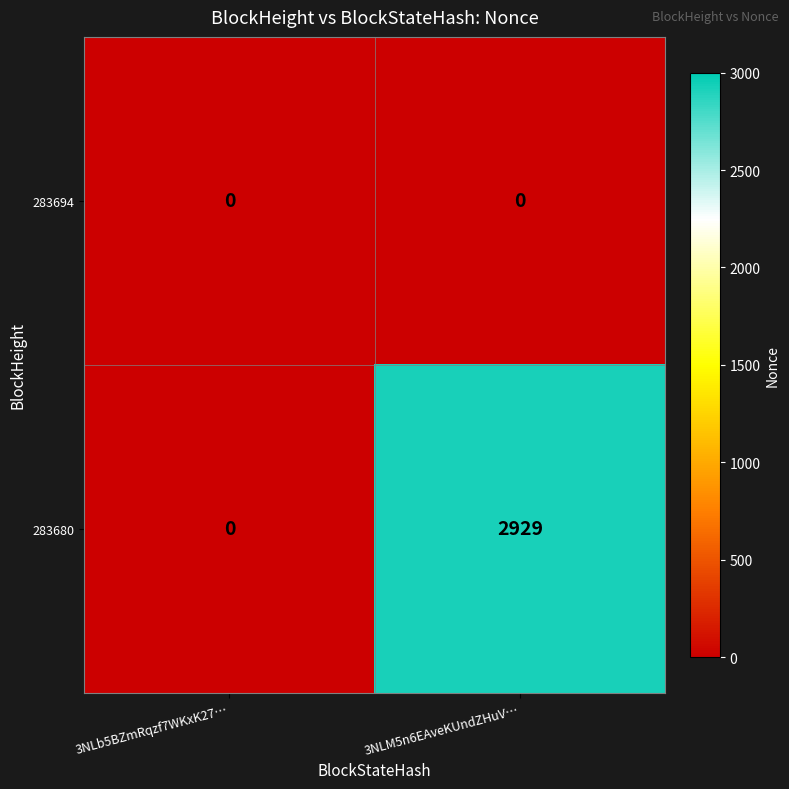

What is the maximum value shown in the chart?

2929